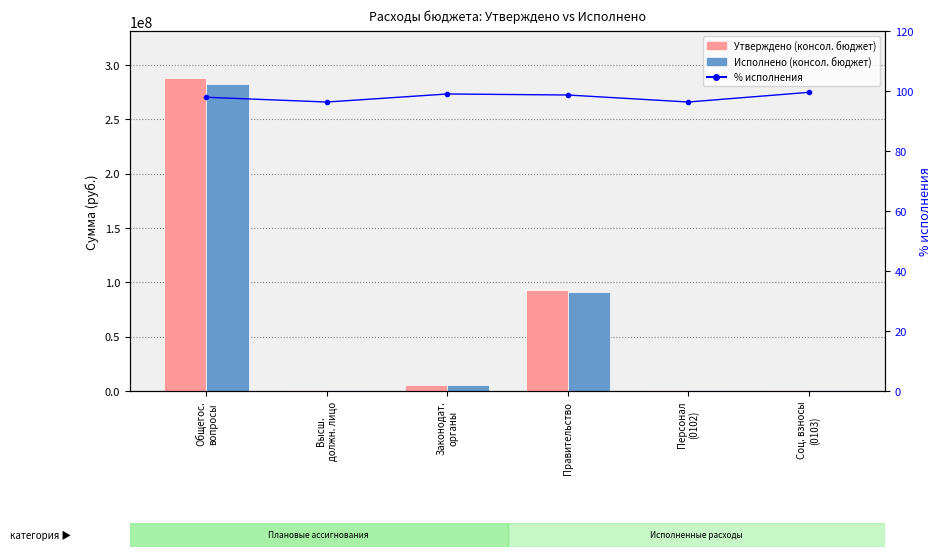

At how many categories does at least one series exceed 217361305?

1